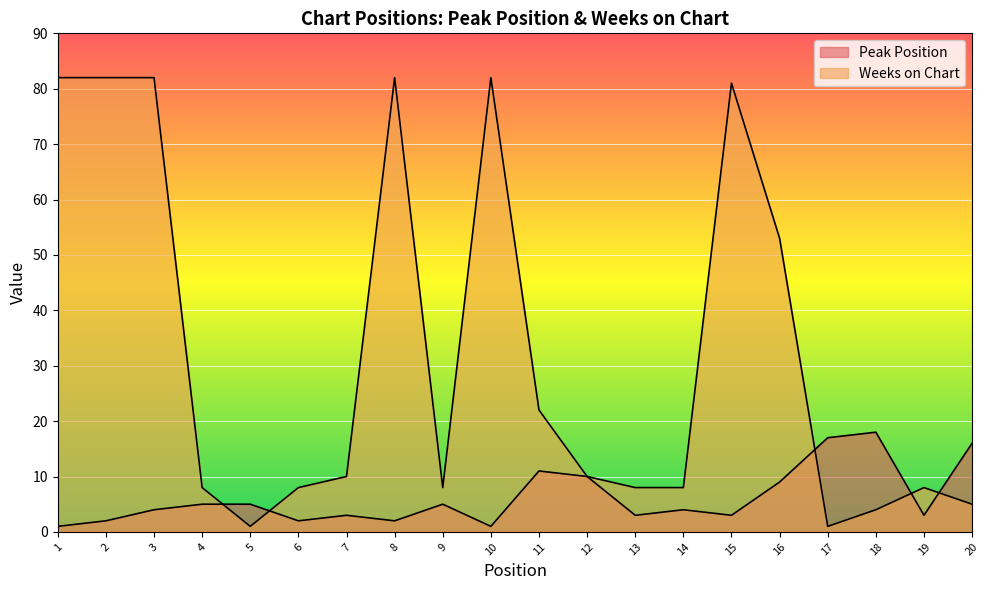

Is it true that Peak Position equals 5 at 19?

False